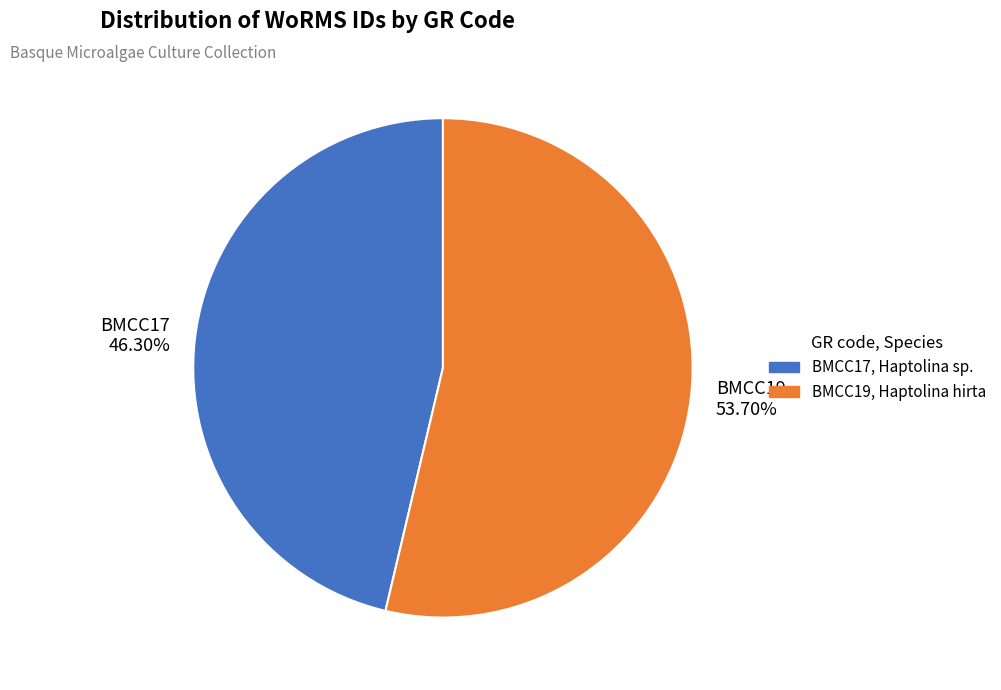

Is it true that BMCC17 is 52% of the pie?

False